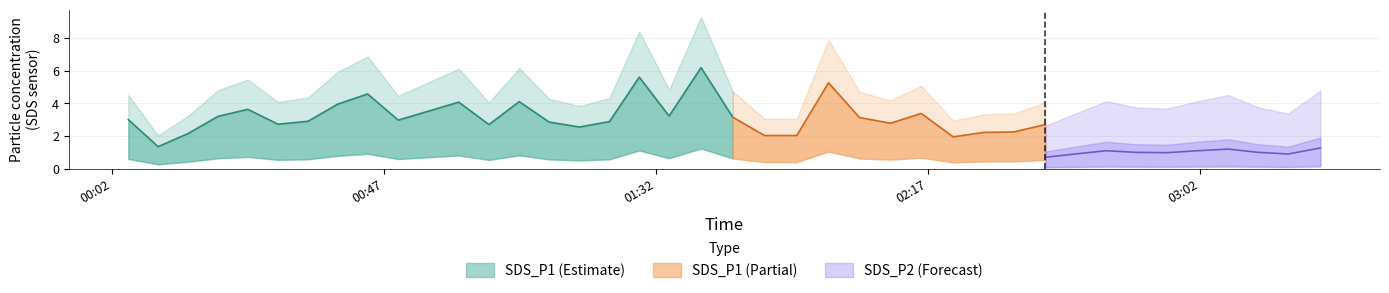

True or false: SDS_P2 and SDS_P2_upper intersect in this chart.

False